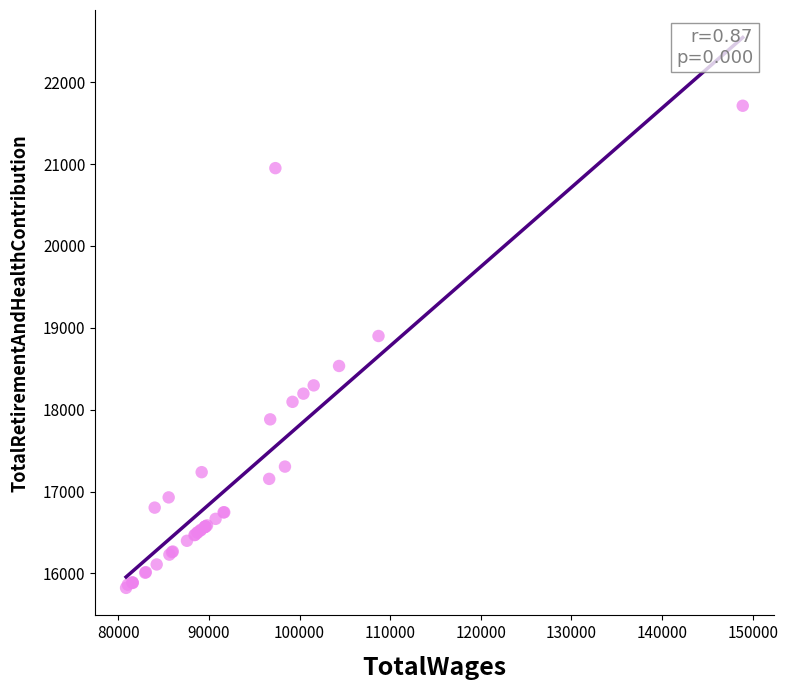

What Y value in the scatter plot is closest to 18768?

18900